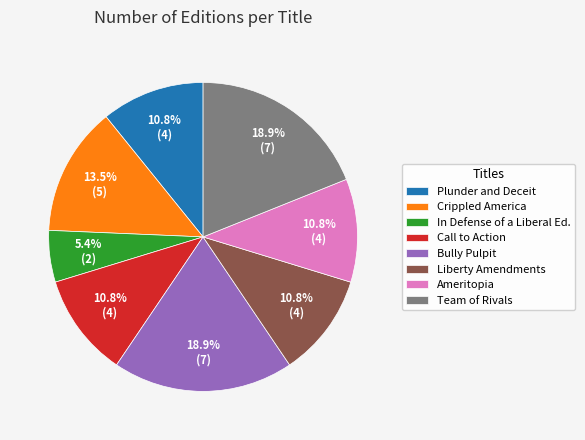

Does Liberty Amendments account for over 50% of the chart?

No